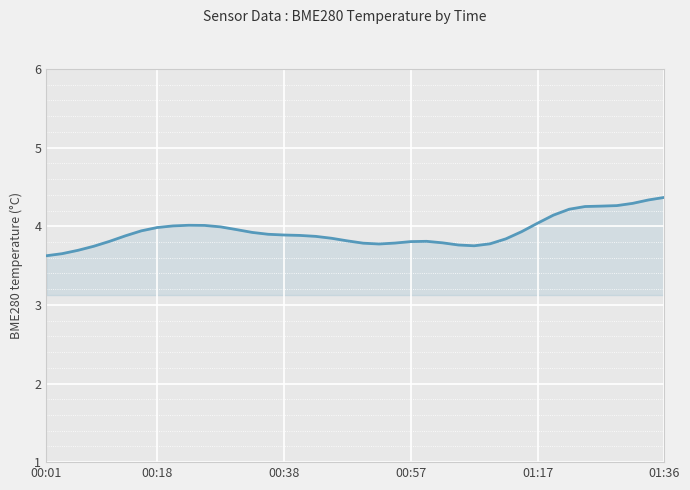

What is the maximum value shown in the chart?

4.4